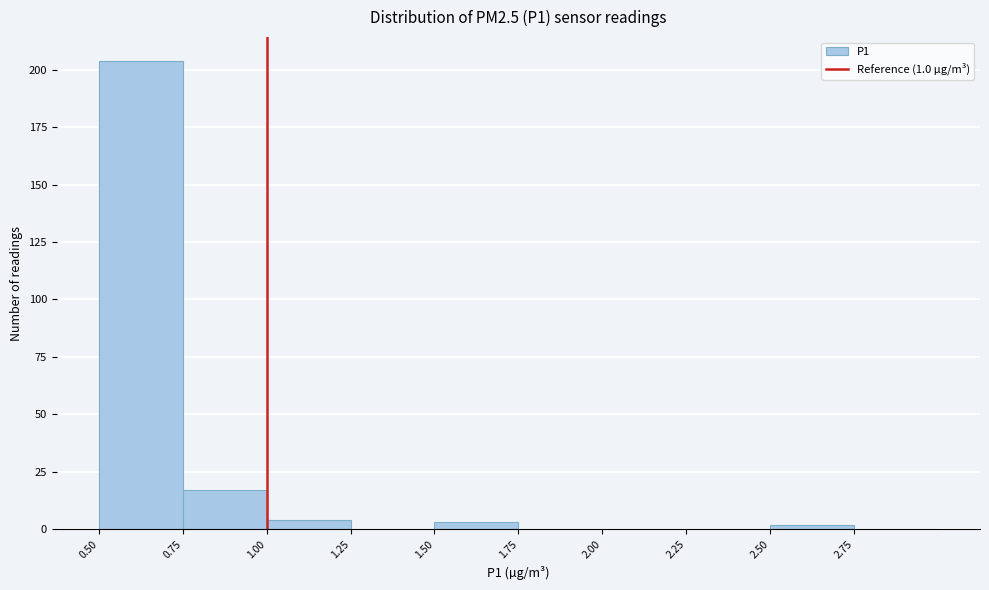

Reading left to right, list every bar in this chart as the range it spans on the x-axis followed by its height. The values are not printed on the chart, so give them approximately, as read against the axis.

0.50 to 0.75: 205
0.75 to 1.00: 15
1.00 to 1.25: under 5
1.25 to 1.50: 0
1.50 to 1.75: under 5
1.75 to 2.00: 0
2.00 to 2.25: 0
2.25 to 2.50: 0
2.50 to 2.75: under 5
2.75 to 3.00: 0